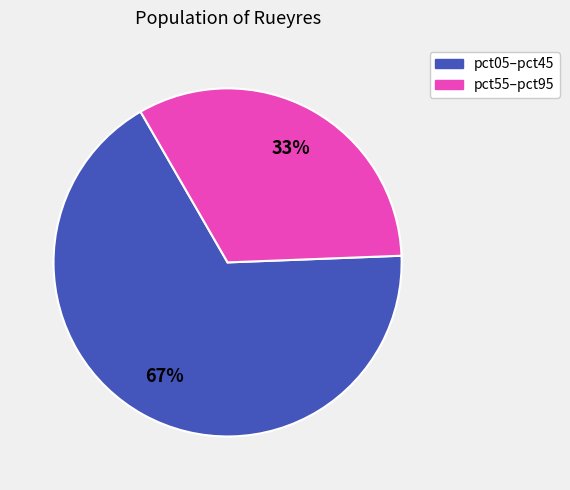

Is there any slice that represents more than half of the pie?

Yes